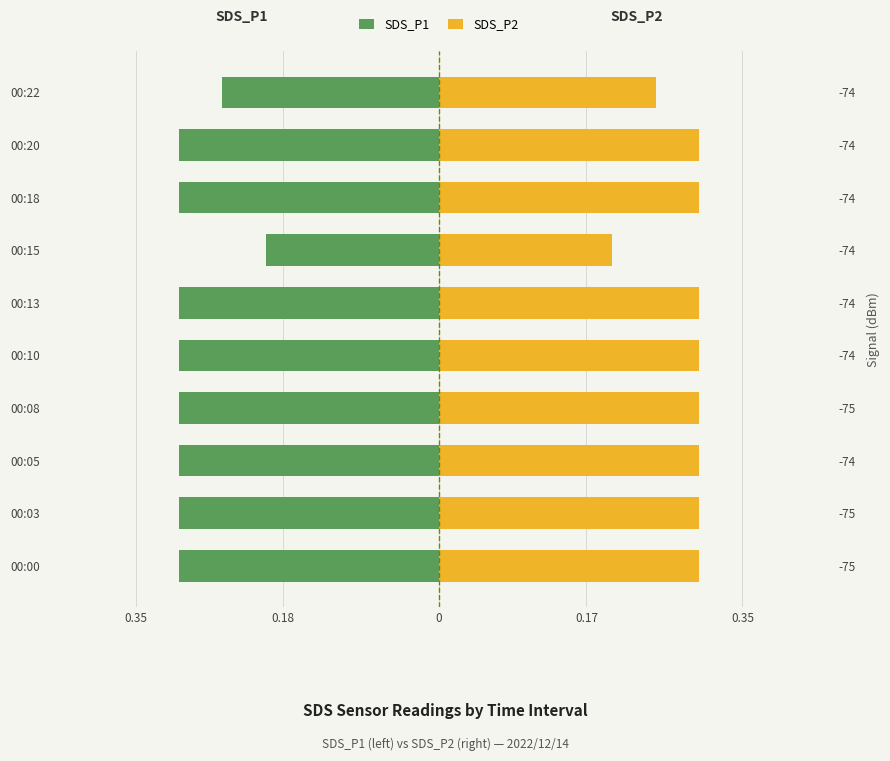

Reading left to right, what are all the values shown in this chart?

SDS_P1: -0.3	-0.3	-0.3	-0.3	-0.3	-0.3	-0.2	-0.3	-0.3	-0.2
SDS_P2: 0.3	0.3	0.3	0.3	0.3	0.3	0.2	0.3	0.3	0.2